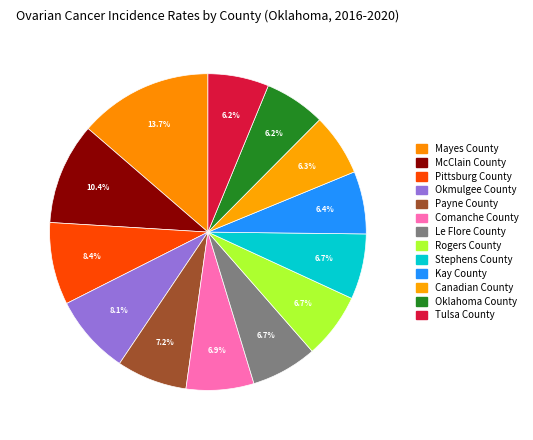

Rank the categories by value from highest to lowest.

Mayes County, McClain County, Pittsburg County, Okmulgee County, Payne County, Comanche County, Le Flore County, Rogers County, Stephens County, Kay County, Canadian County, Oklahoma County, Tulsa County